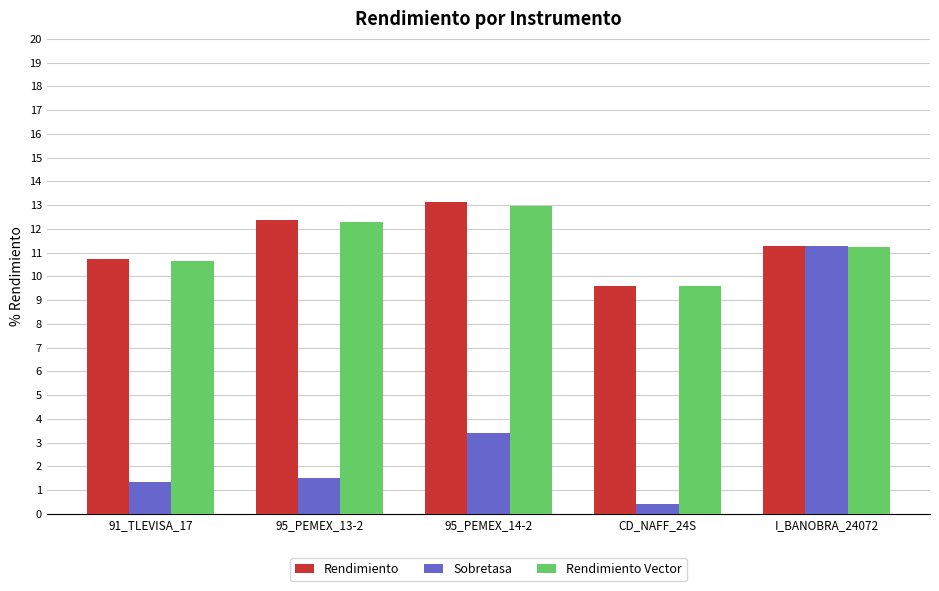

What is the total value across all series at I_BANOBRA_24072?

33.8